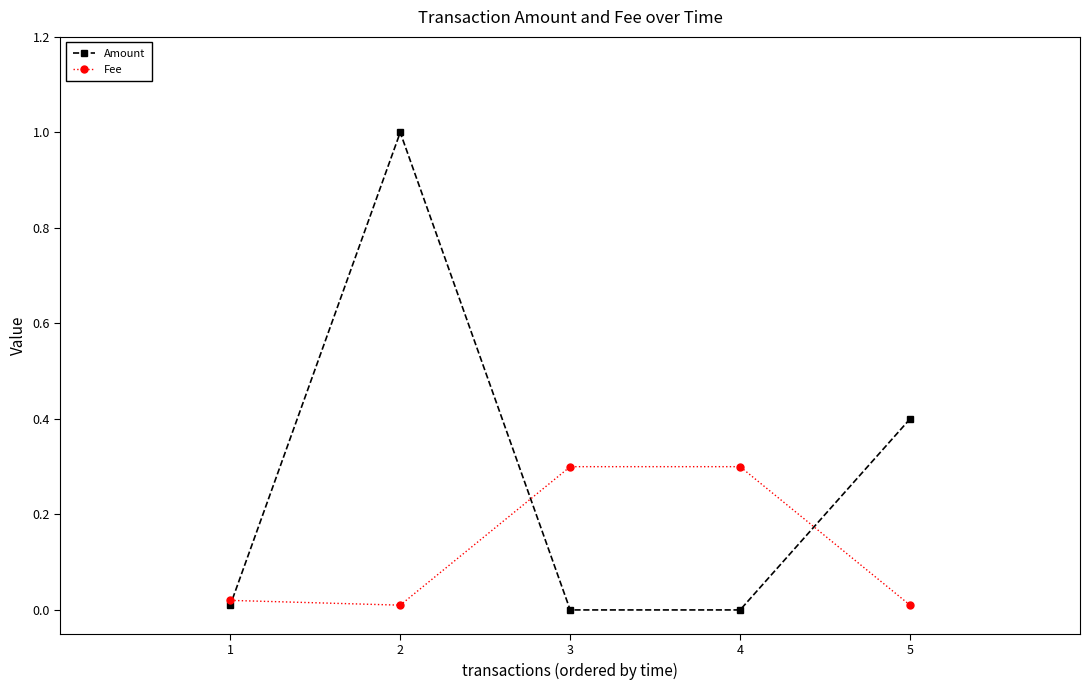

Rank the series by their maximum value, from lowest to highest.

Fee, Amount